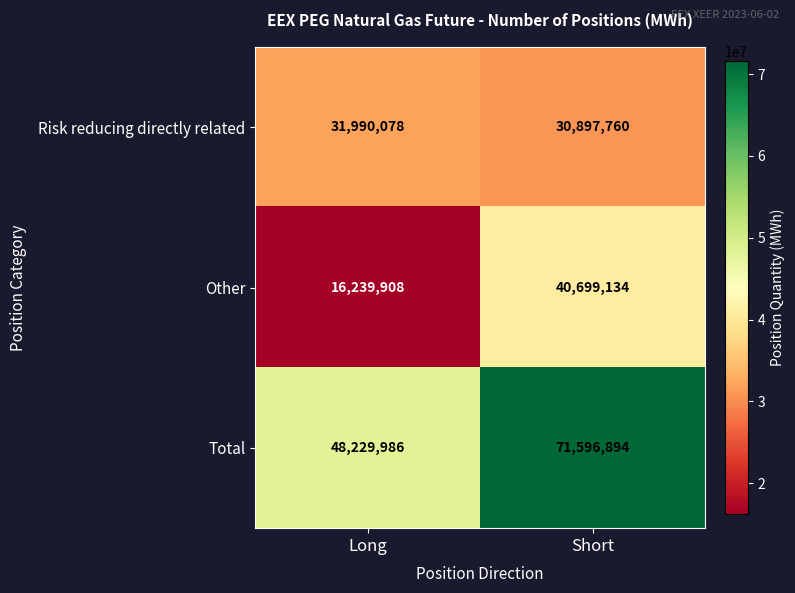

Which category has the lowest value across all series?

Long